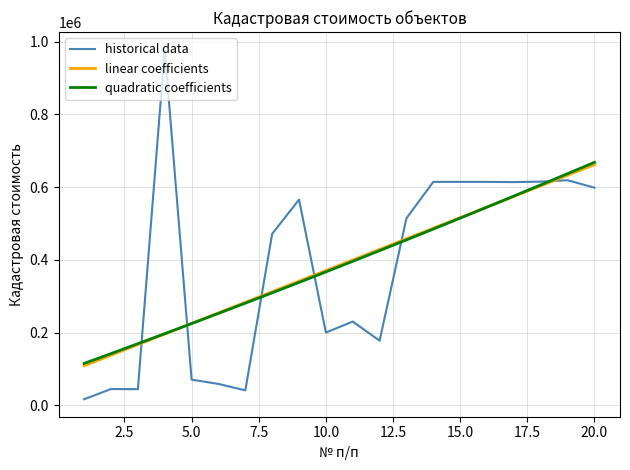

Which series has the widest spread of values?

historical data